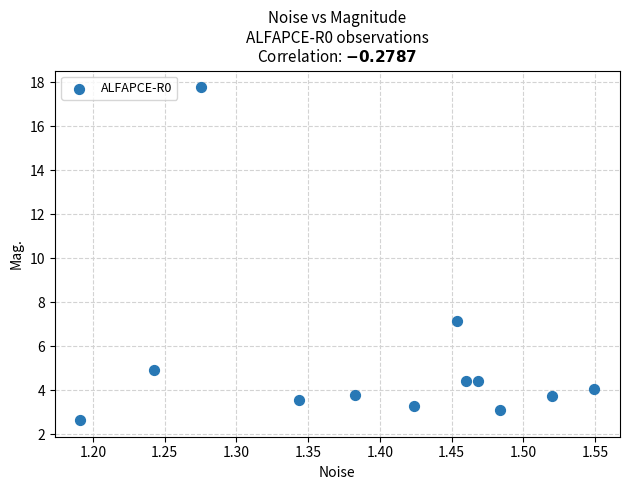

What is the range of Y values (max minus min)?

15.1